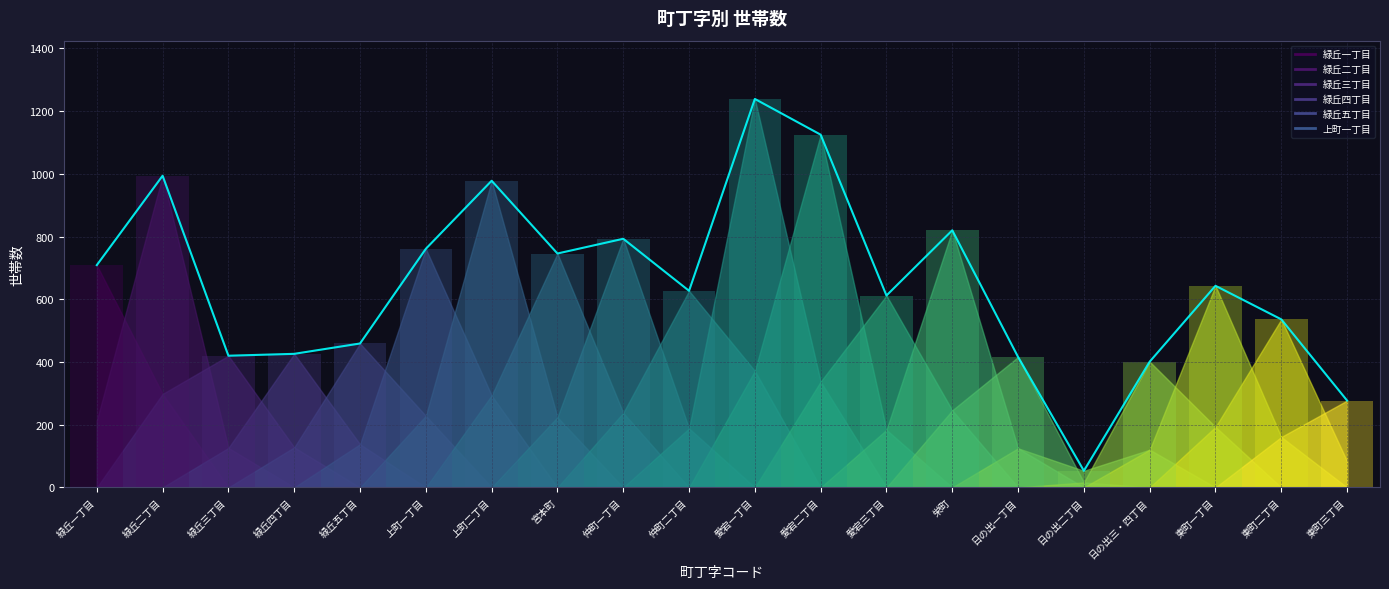

Does the chart contain stacked bars?

No